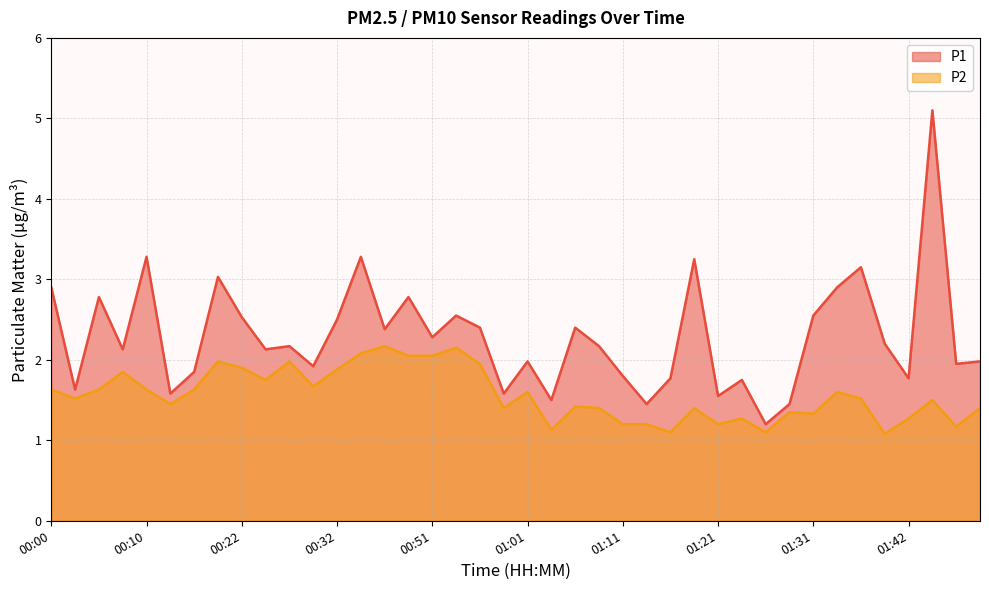

Which series has the largest total across all categories?

P1